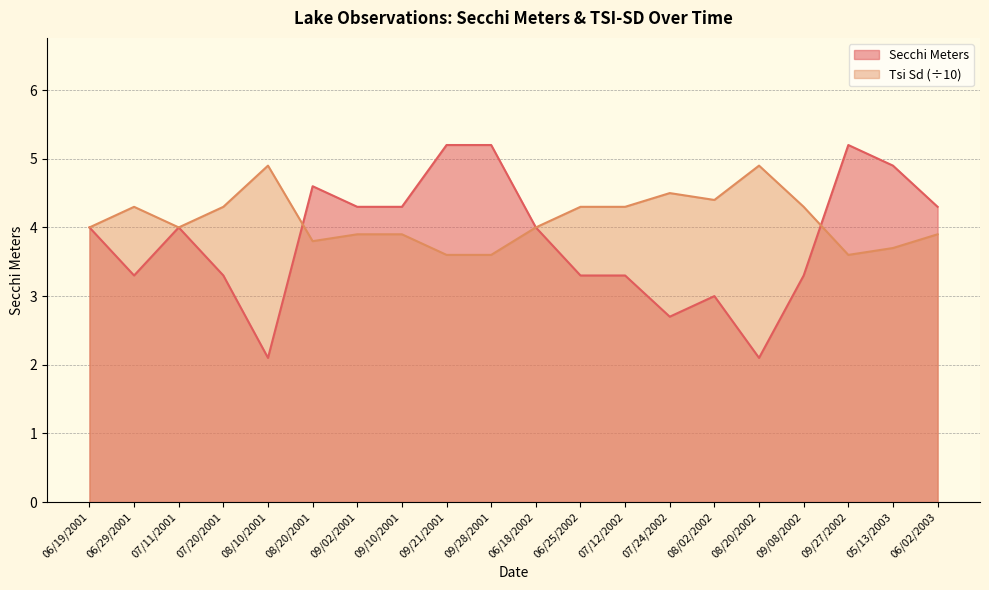

How many values in the Tsi Sd series are below 4?

8